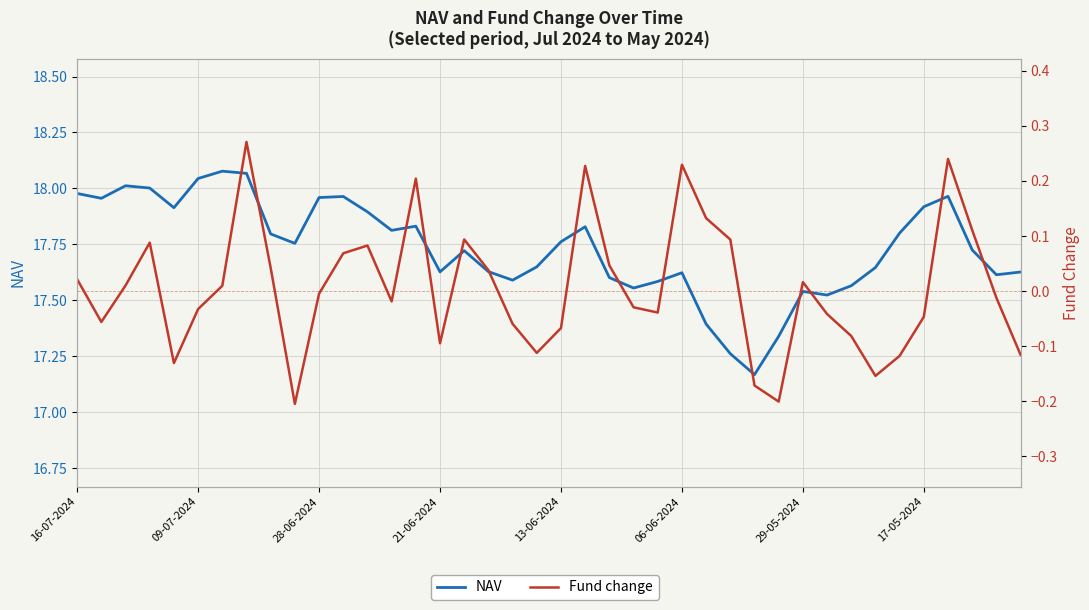

What is the sum of the Fund change values at 39 and 10?

-0.1